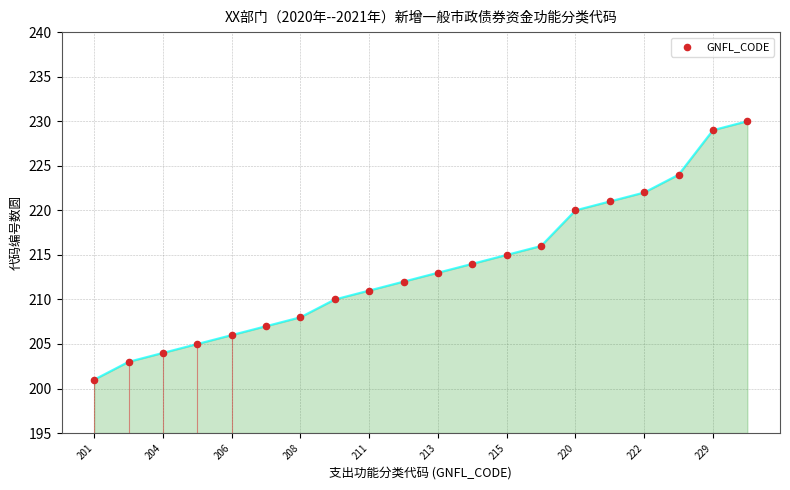

What is the range of Y values (max minus min)?

29